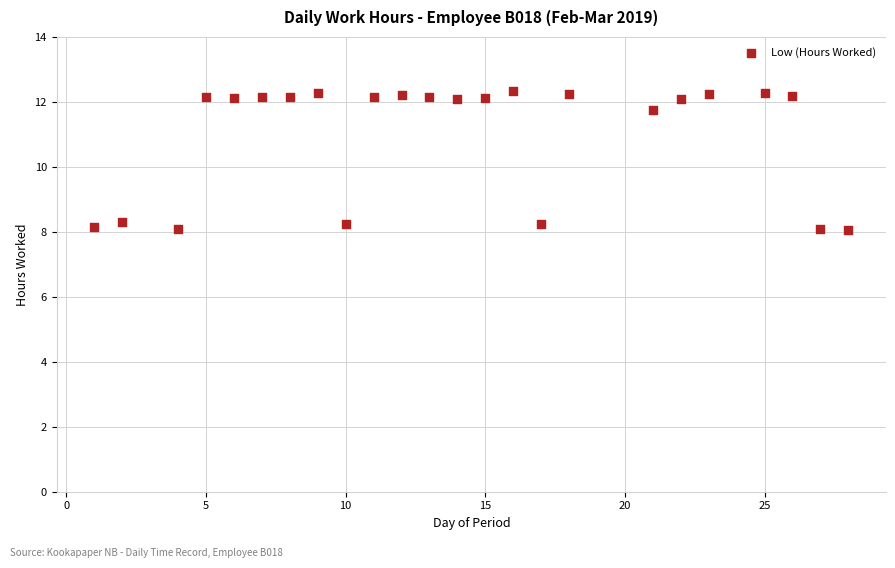

What is the range of Y values (max minus min)?

4.3